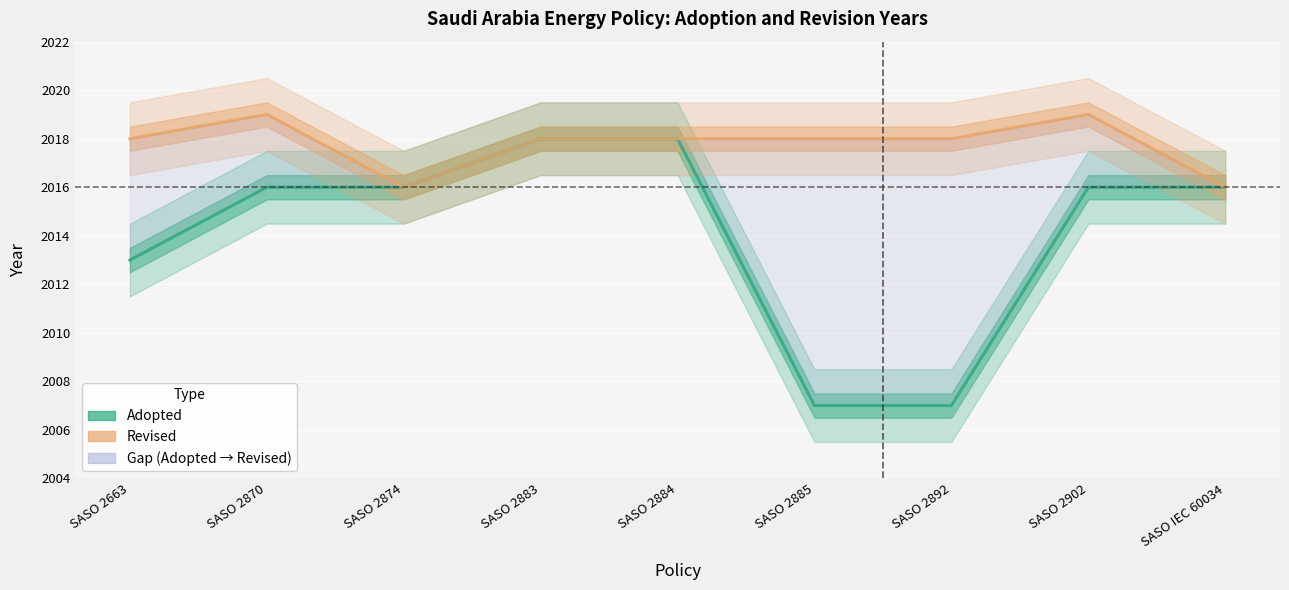

What is the spread (max minus min) of values at SASO 2902?

3